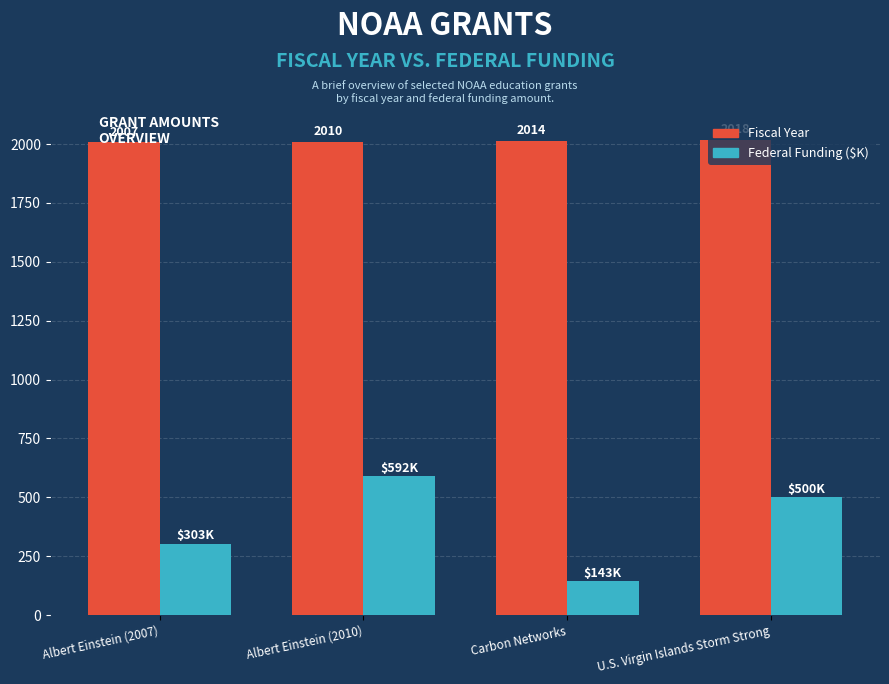

How many data points does each series have?

4